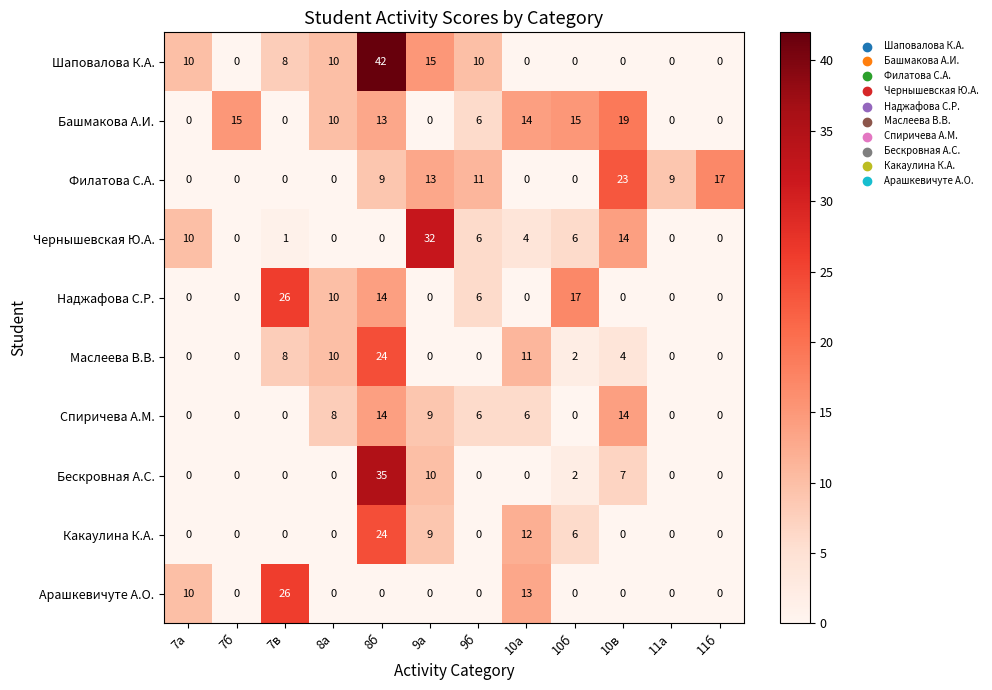

At which label does Спиричева А.М. first exceed 6?

8а